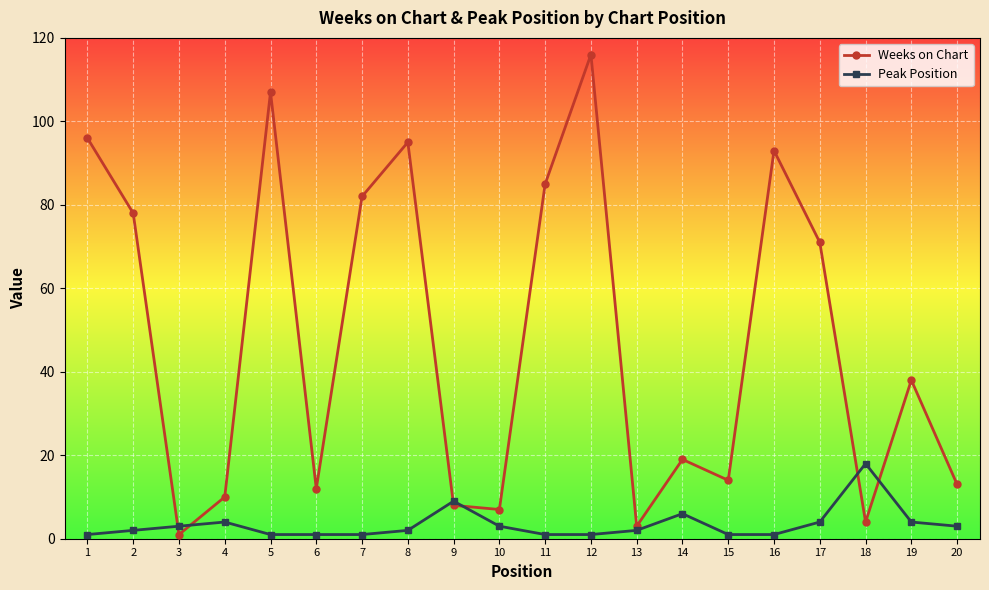

How many times do Weeks on Chart and Peak Position cross each other?

6